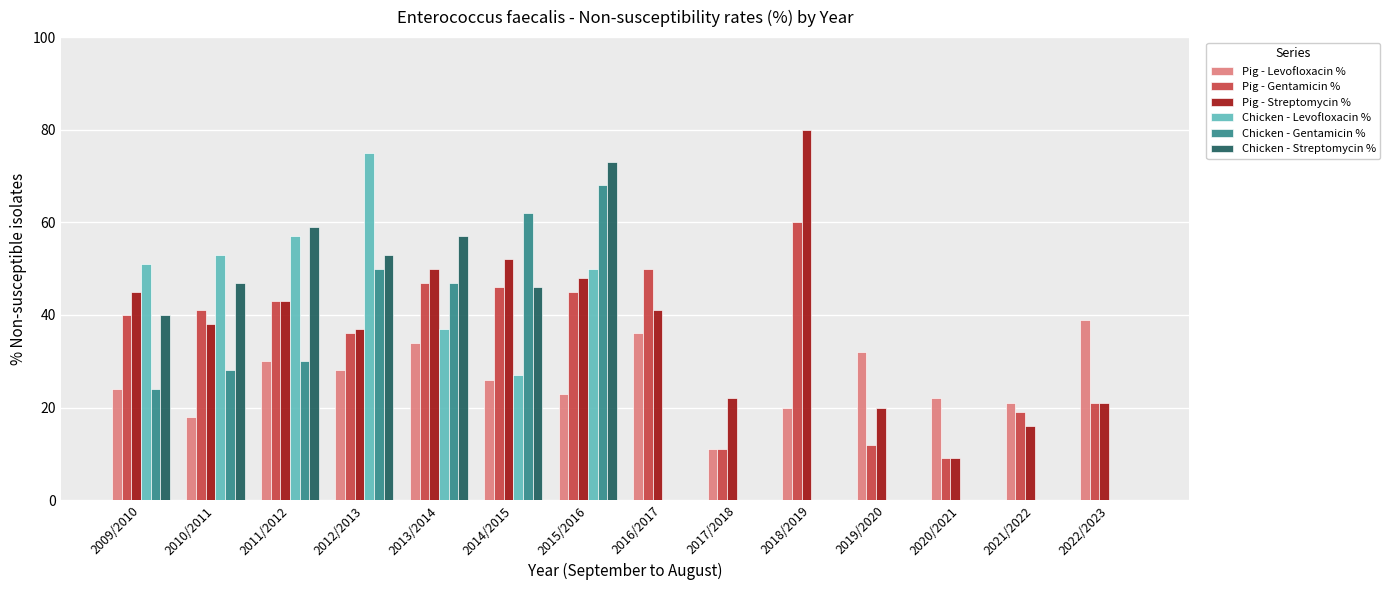

Which series changed the most between 2013/2014 and 2017/2018?

Chicken - Streptomycin %